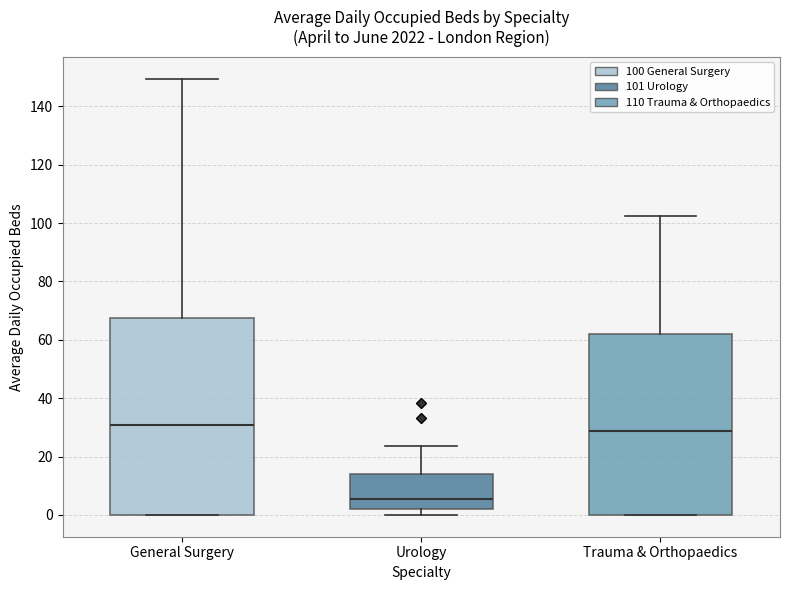

Where is the lower edge of the box for General Surgery on the y-axis? The values are not printed on the chart, so give them approximately, as read against the axis.

0